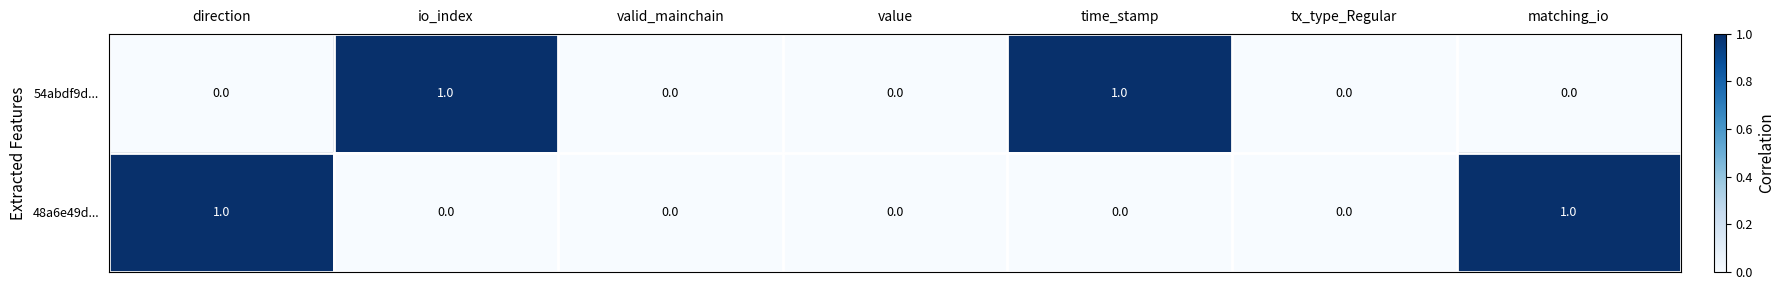

How many data points does each series have?

7